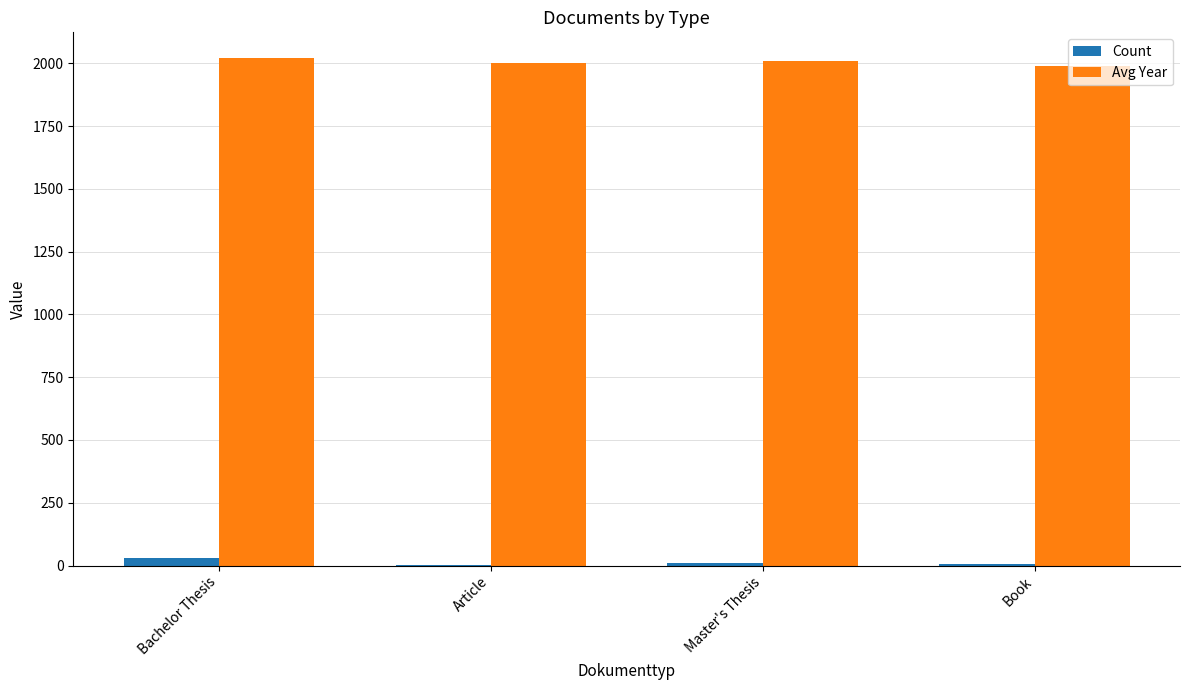

The Count series shows 5 at Book. True or false?

True